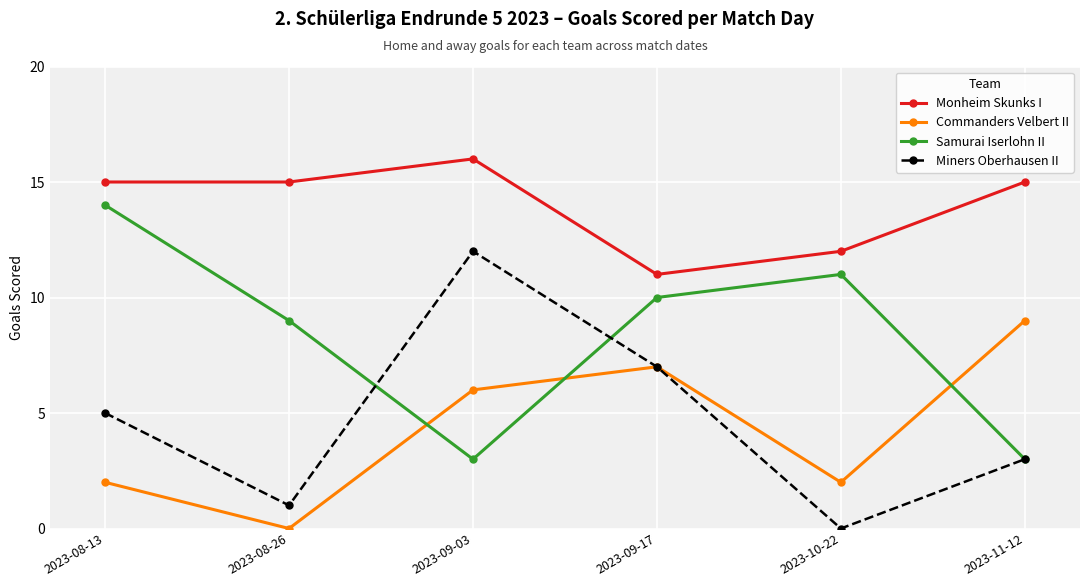

What are all the series names shown in the legend?

Monheim Skunks I, Commanders Velbert II, Samurai Iserlohn II, Miners Oberhausen II